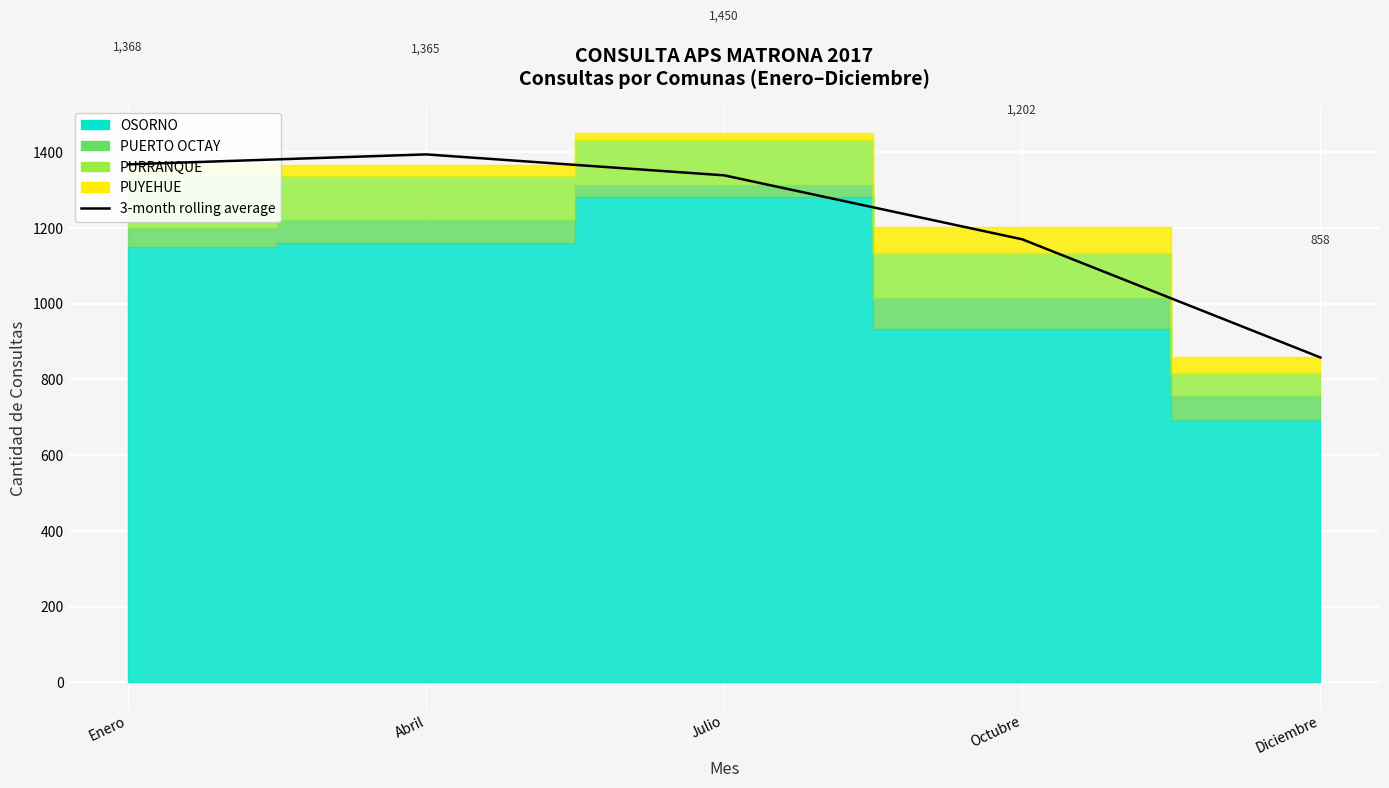

List the labels in order of value, smallest first.

Diciembre, Octubre, Julio, Enero, Abril